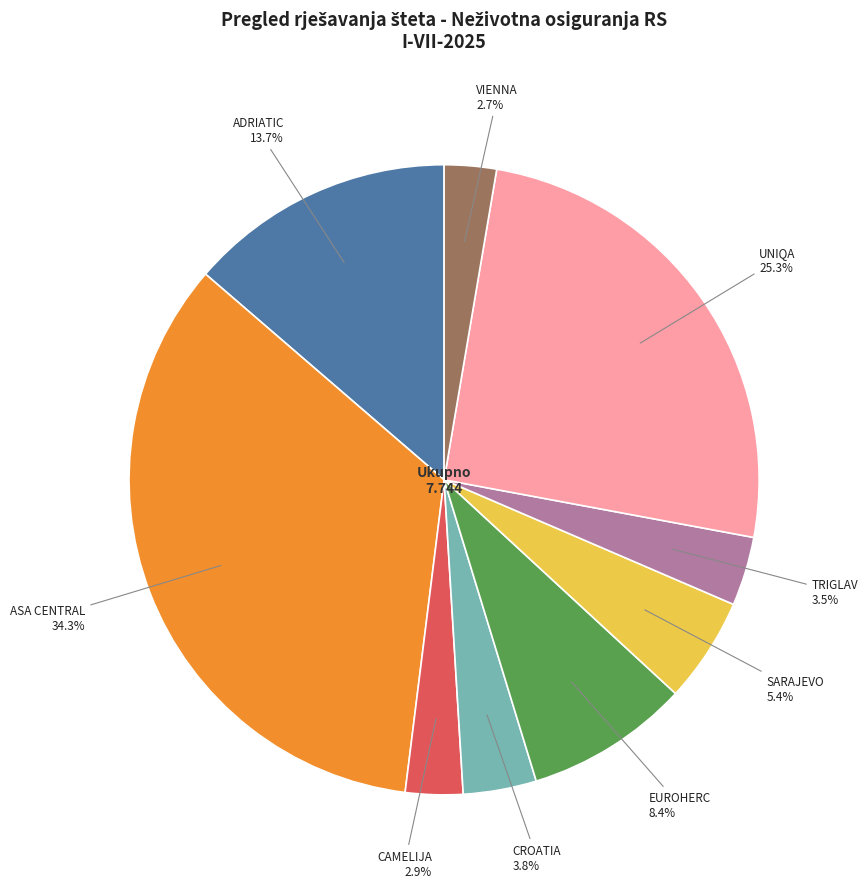

Does any single category account for the majority?

No